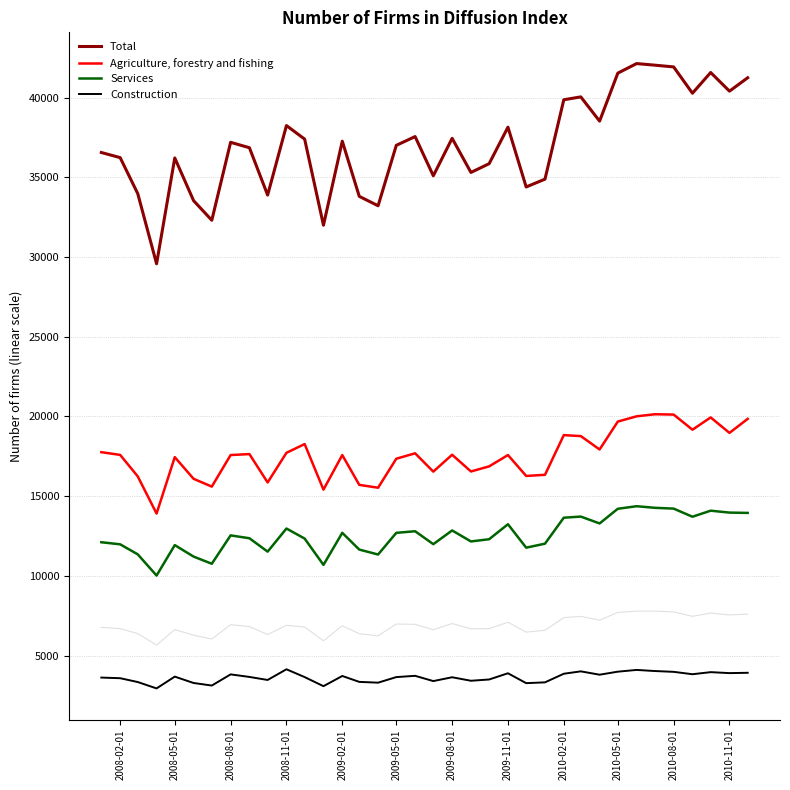

In Total, how many points are higher than both neighbors (excluding endpoints)?

10